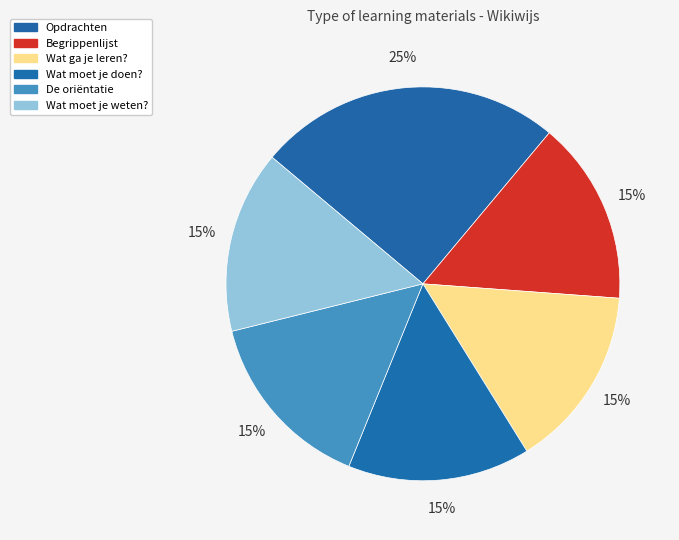

What is the ratio of the value at Wat moet je doen? to the value at Wat ga je leren??

1.0